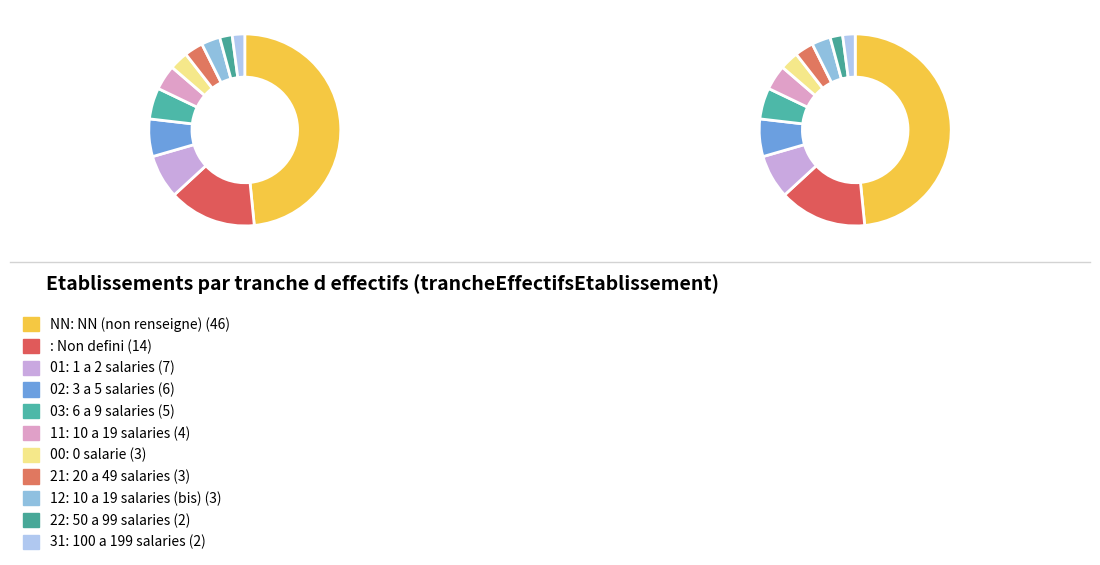

To the nearest percent, what percentage of the pie is 03?

5%